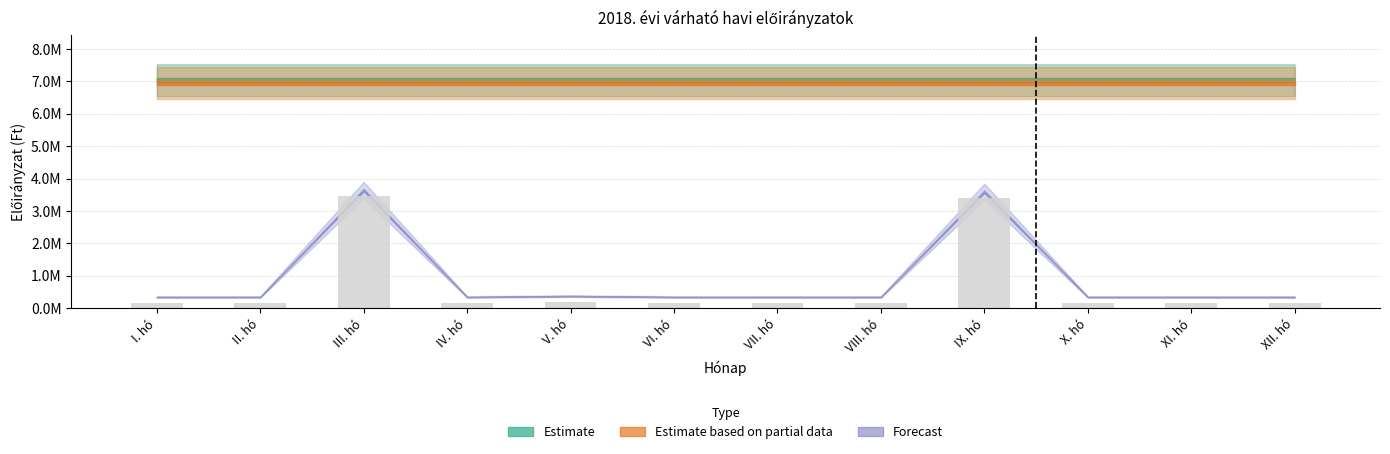

Does the chart contain any negative values?

No